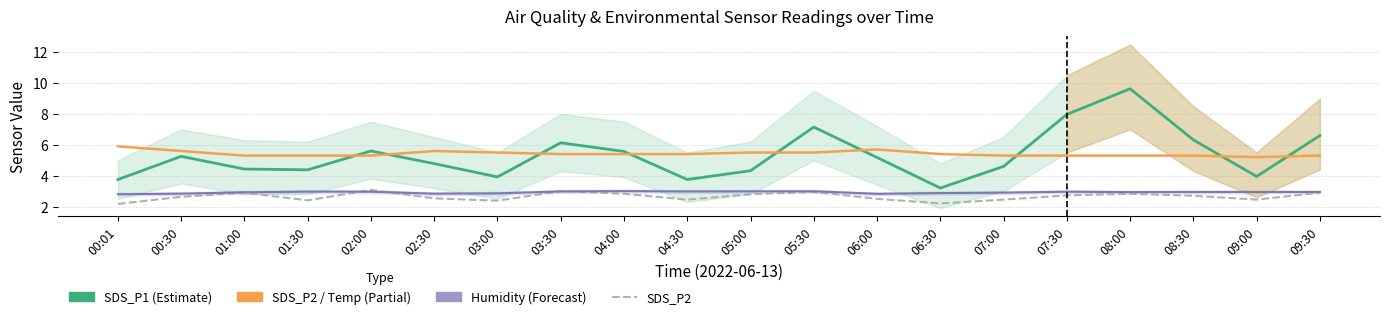

What is the difference between the second highest and second lowest values in the SDS_P1 (Estimate) series?

4.2